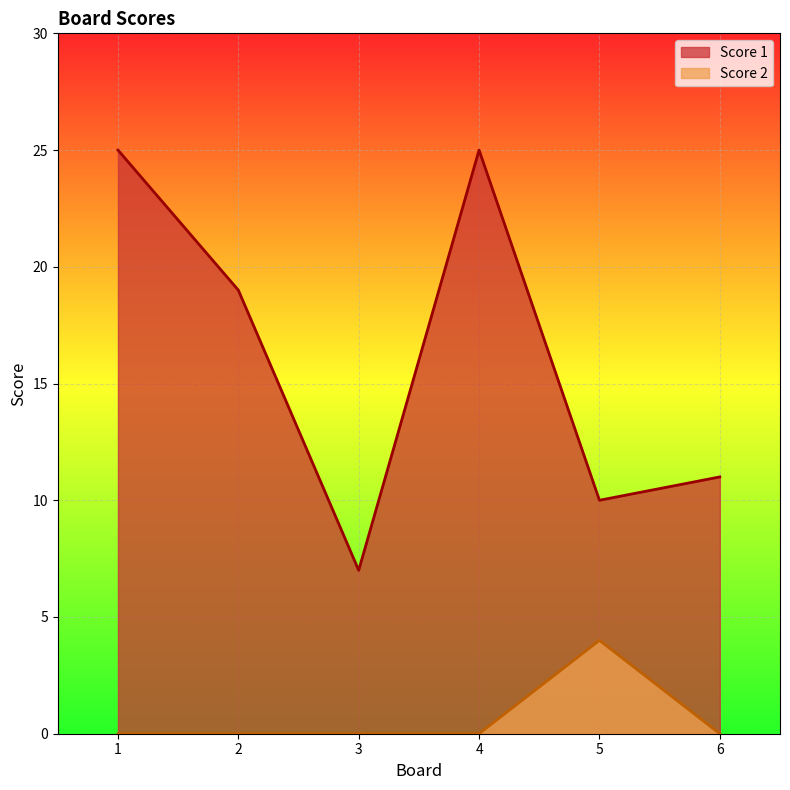

Between 4 and 6, which is larger?

4